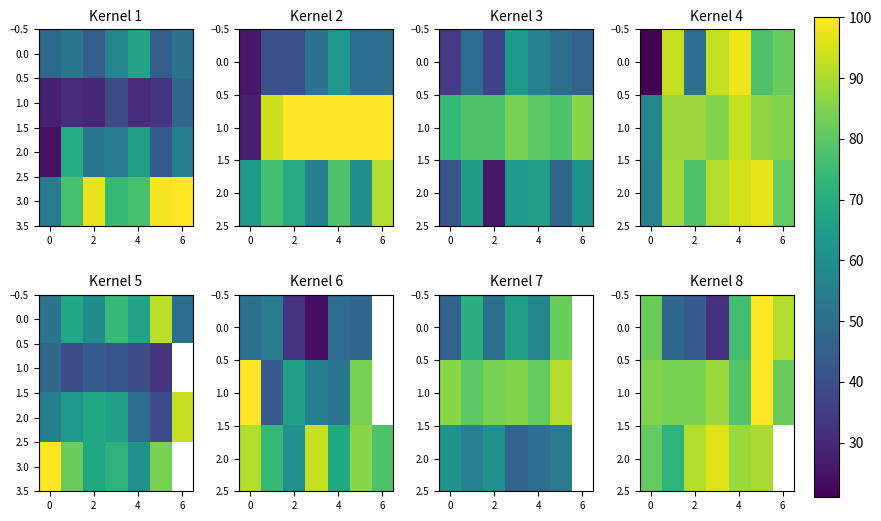

What is the highest value of the 0.0 series?

100.0